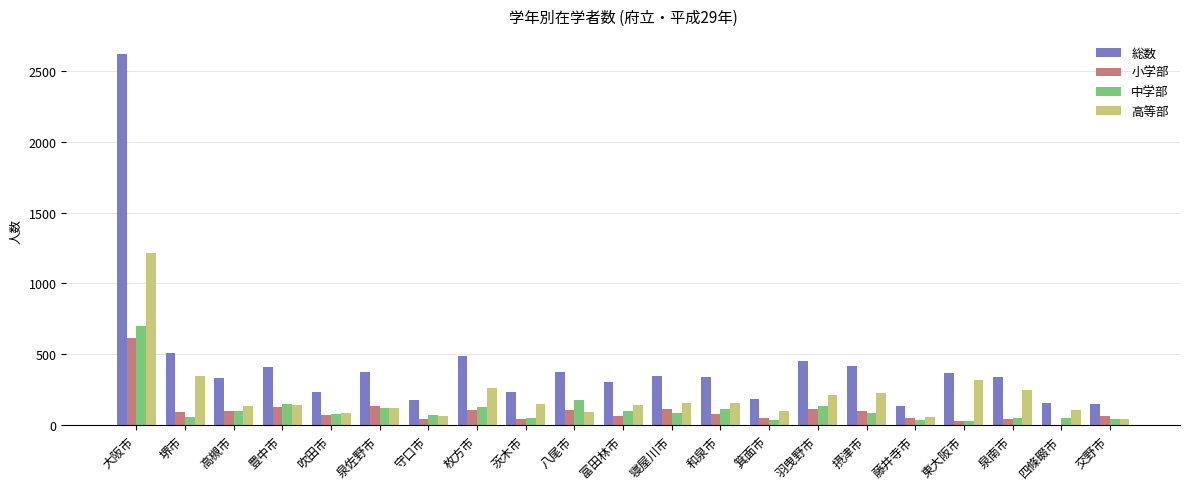

What is the sum of all 中学部 values?

2333